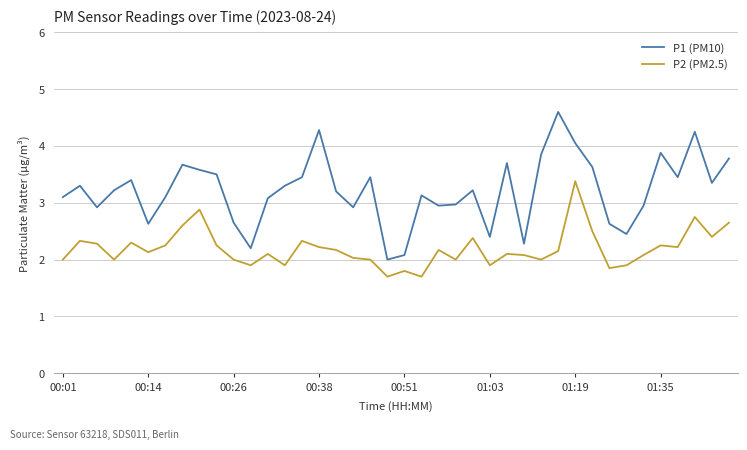

Rank the series by their average value, from highest to lowest.

P1 (PM10), P2 (PM2.5)